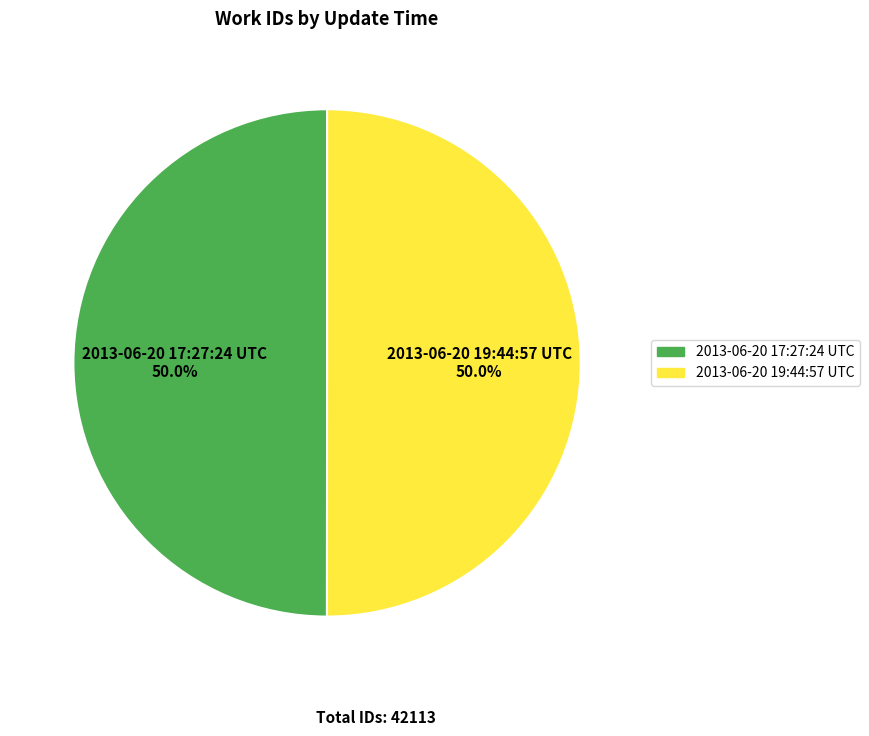

How many segments does this pie chart have?

2